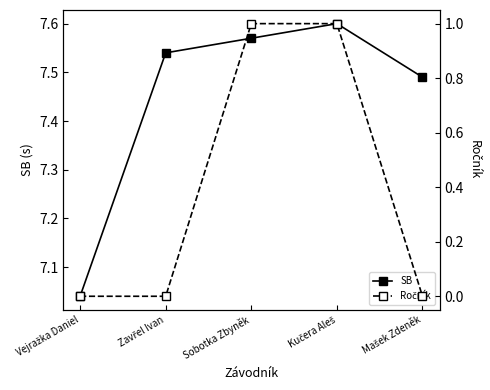

Which series has the largest range (max minus min)?

Ročník